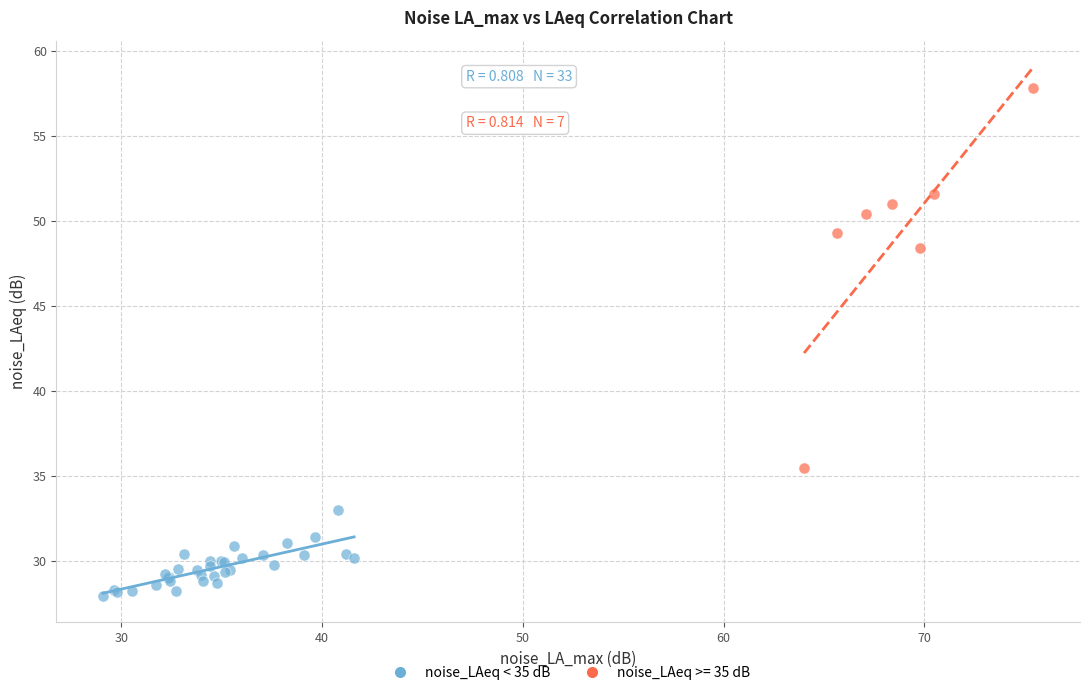

Which series contains the lowest Y value?

noise_LAeq < 35 dB